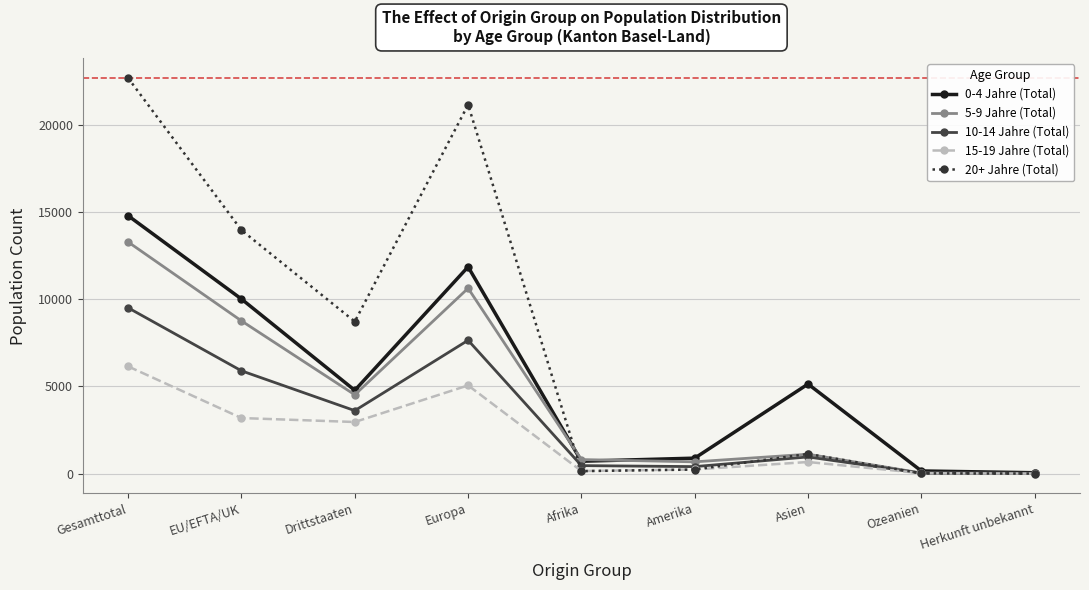

List the series in order of their peak value, highest first.

20+ Jahre (Total), 0-4 Jahre (Total), 5-9 Jahre (Total), 10-14 Jahre (Total), 15-19 Jahre (Total)